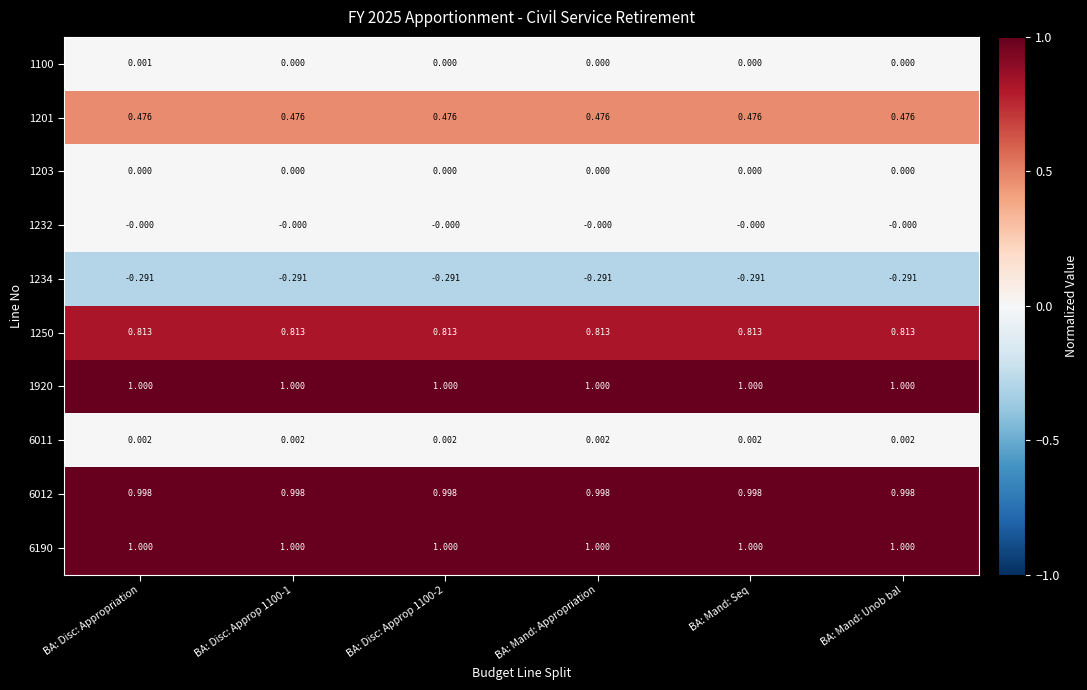

Is the value of 1203 at BA: Disc: Approp 1100-1 greater than the value of 1920 at BA: Disc: Appropriation?

No